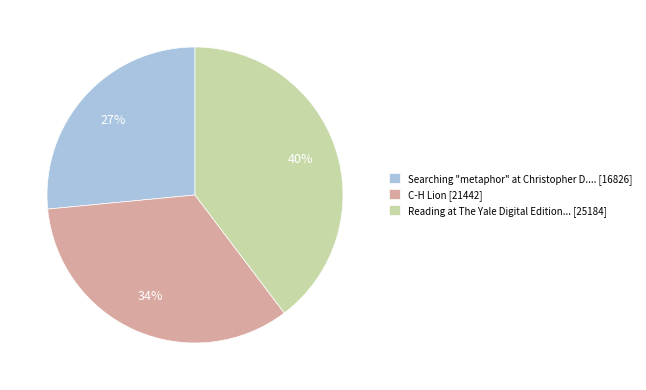

Does any single category account for the majority?

No